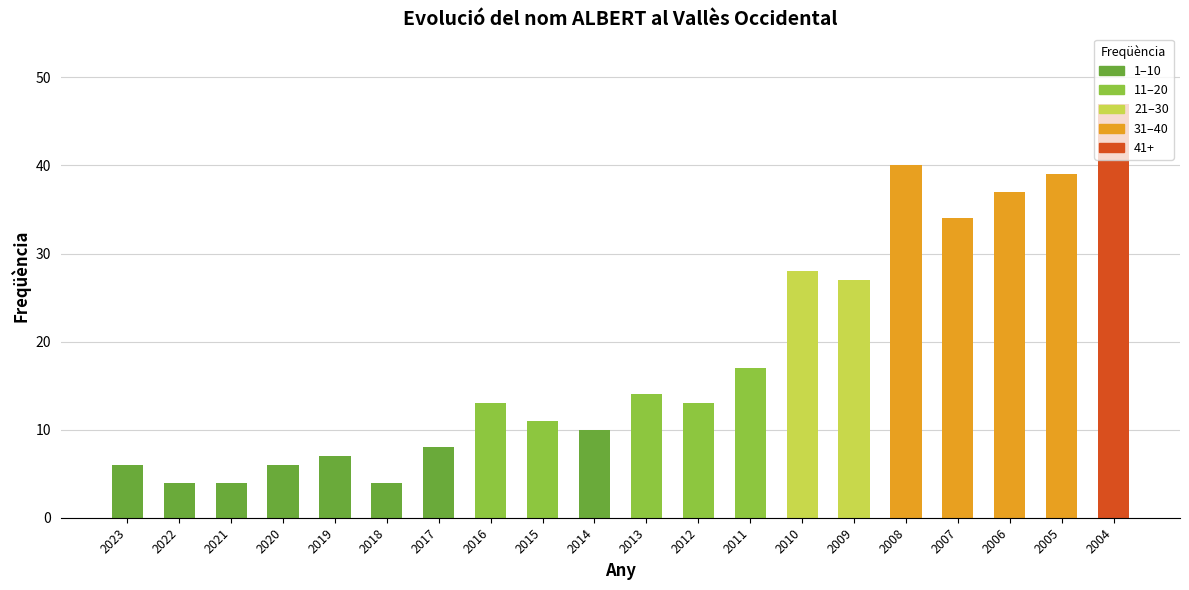

What is the sum of the values at 2014 and 2017?

18